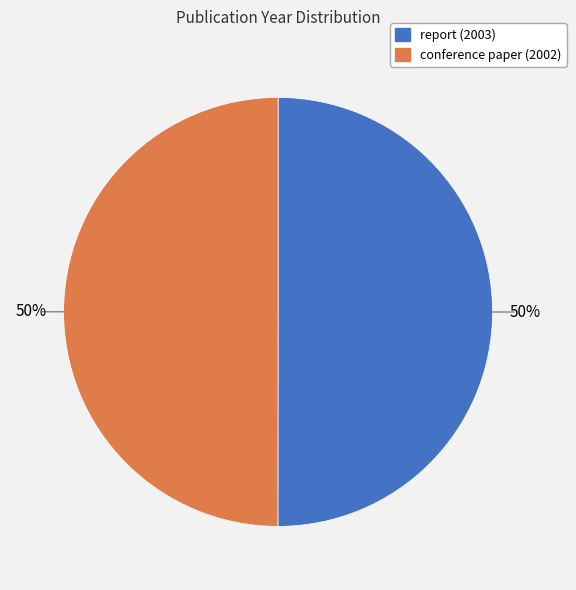

Is it true that report (2003) is 50% of the pie?

True